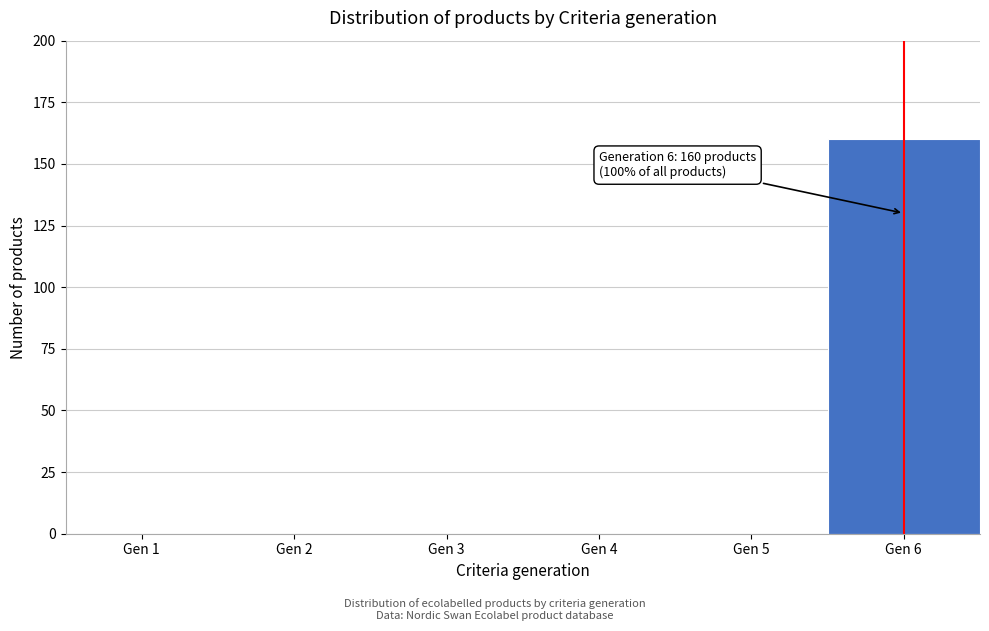

Reading left to right, extract all data points from this chart.

Gen 1=0	Gen 2=0	Gen 3=0	Gen 4=0	Gen 5=0	Gen 6=160